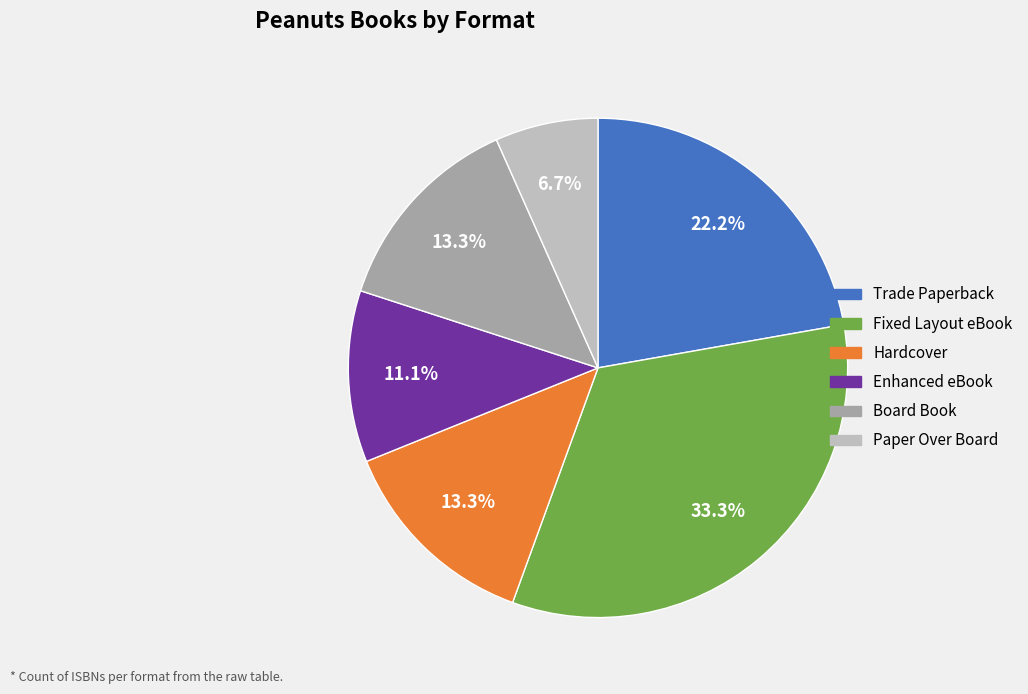

To the nearest percent, what percentage of the pie is Trade Paperback?

22%